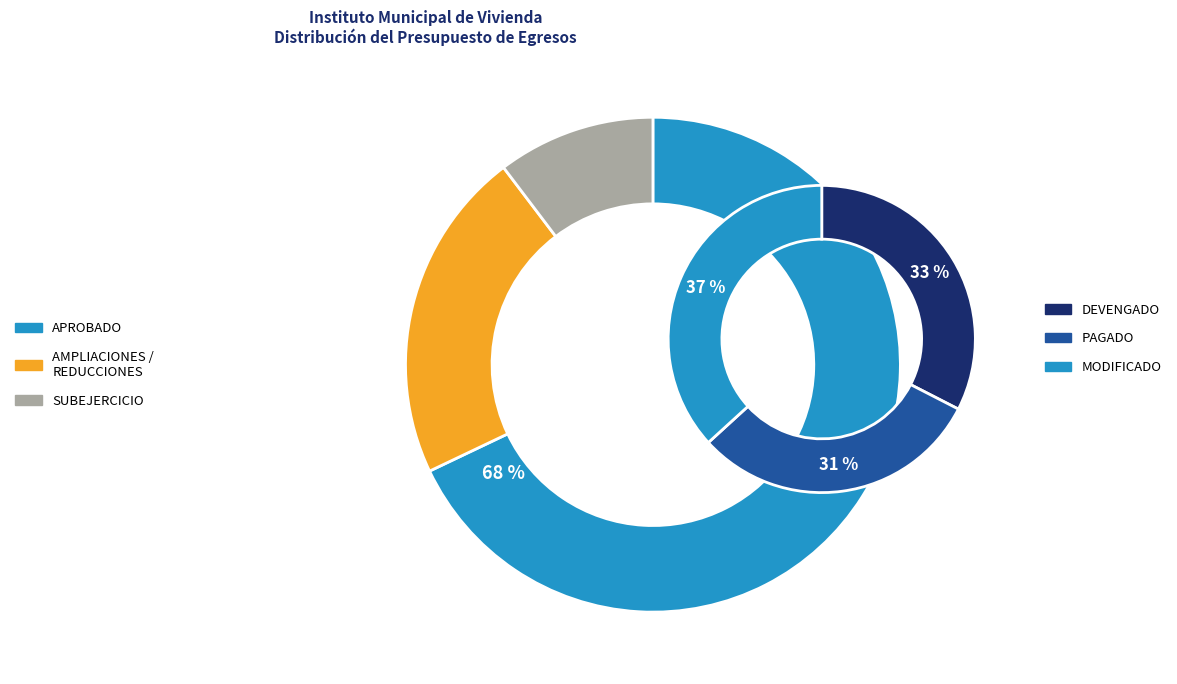

Which has a higher value, APROBADO or AMPLIACIONES / REDUCCIONES?

APROBADO